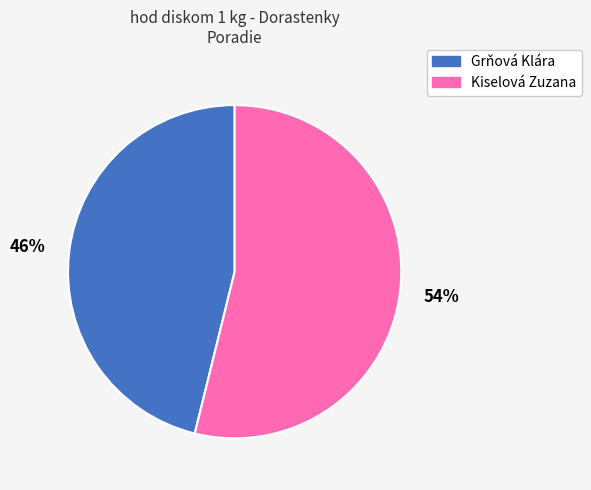

Is the sum of Kiselová Zuzana and Grňová Klára greater than half?

Yes